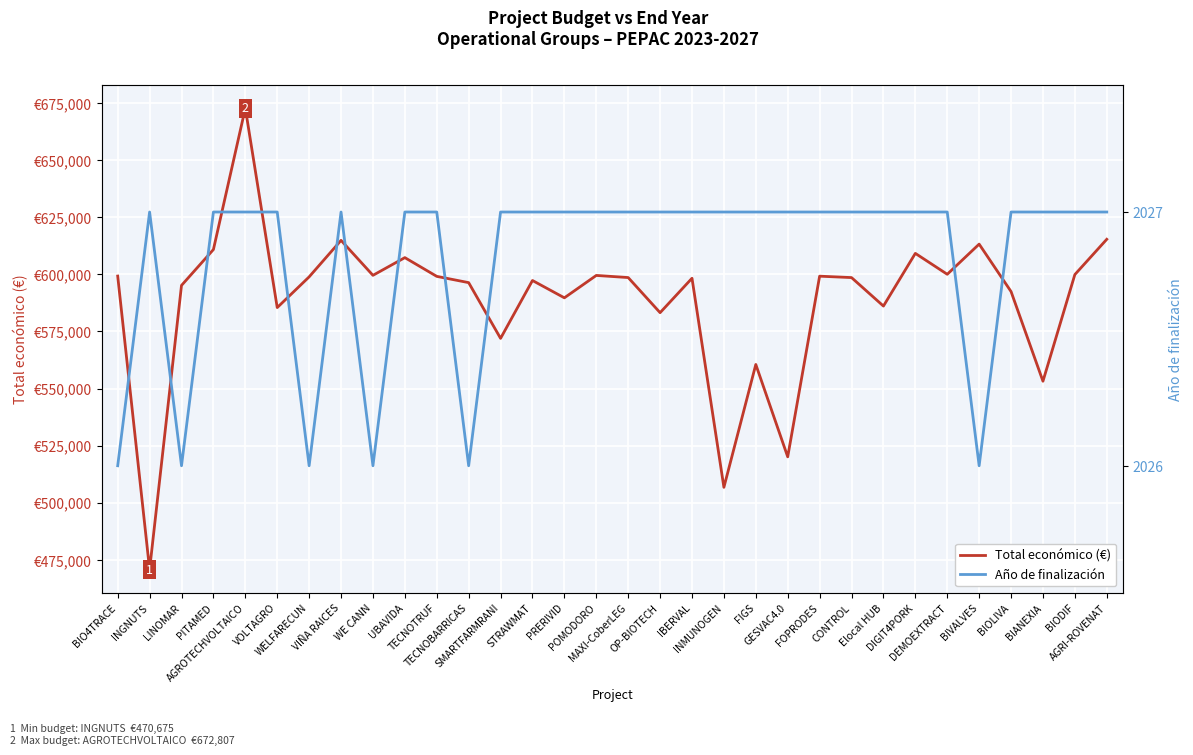

Is this an area chart (filled region under the line)?

No